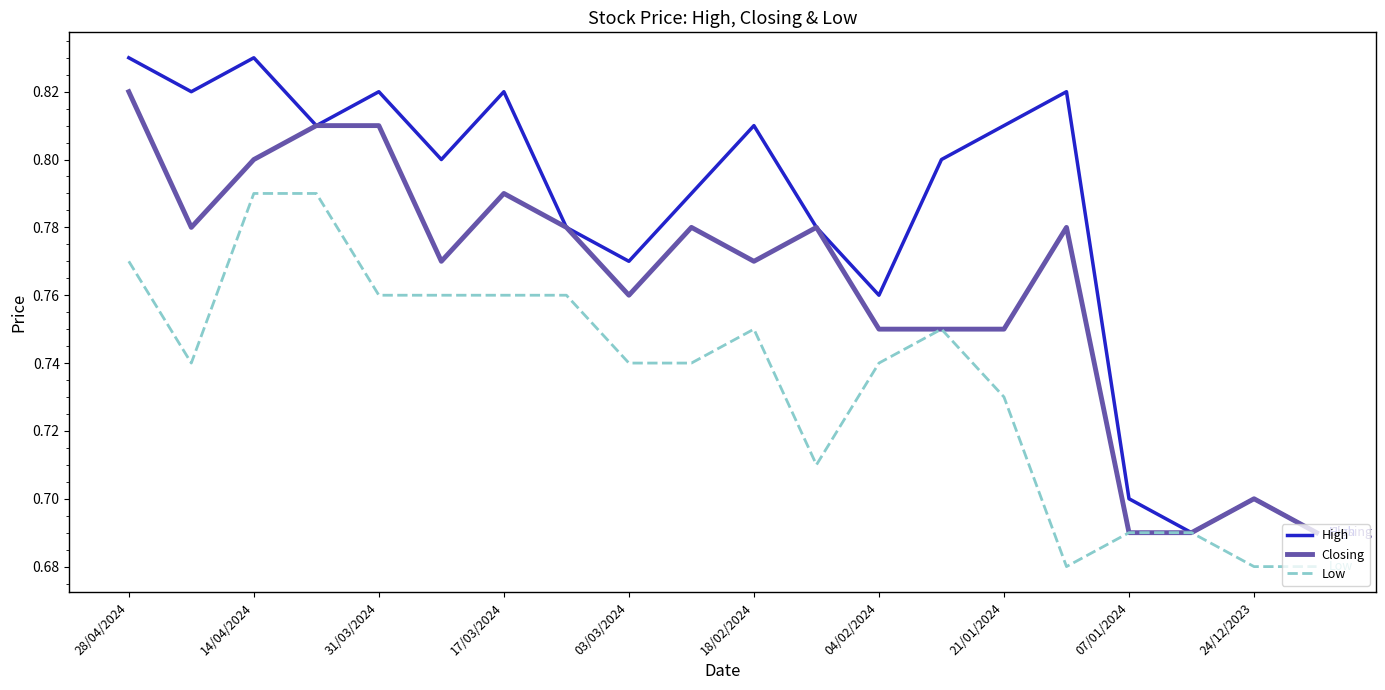

List the series in order of their overall mean, lowest first.

Low, Closing, High